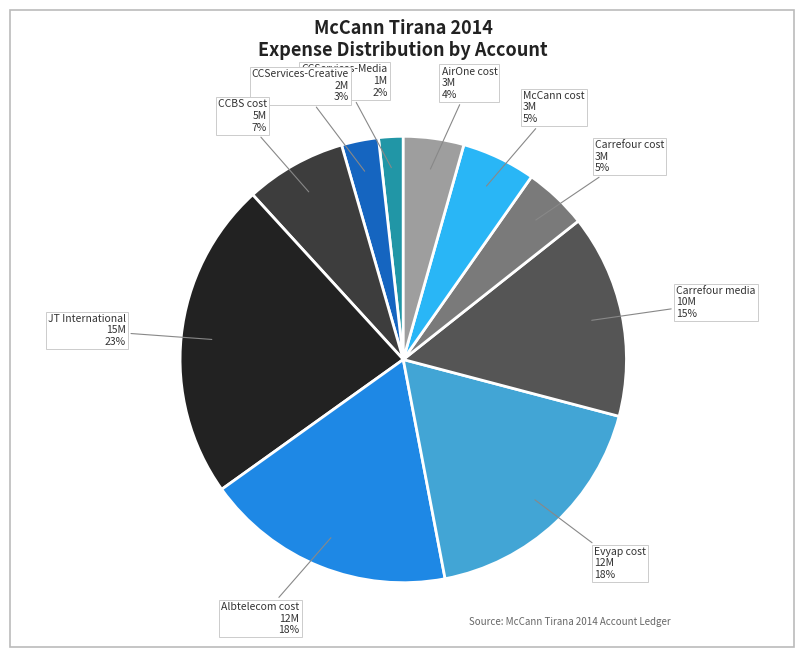

To the nearest percent, what is the average slice percentage?

10%